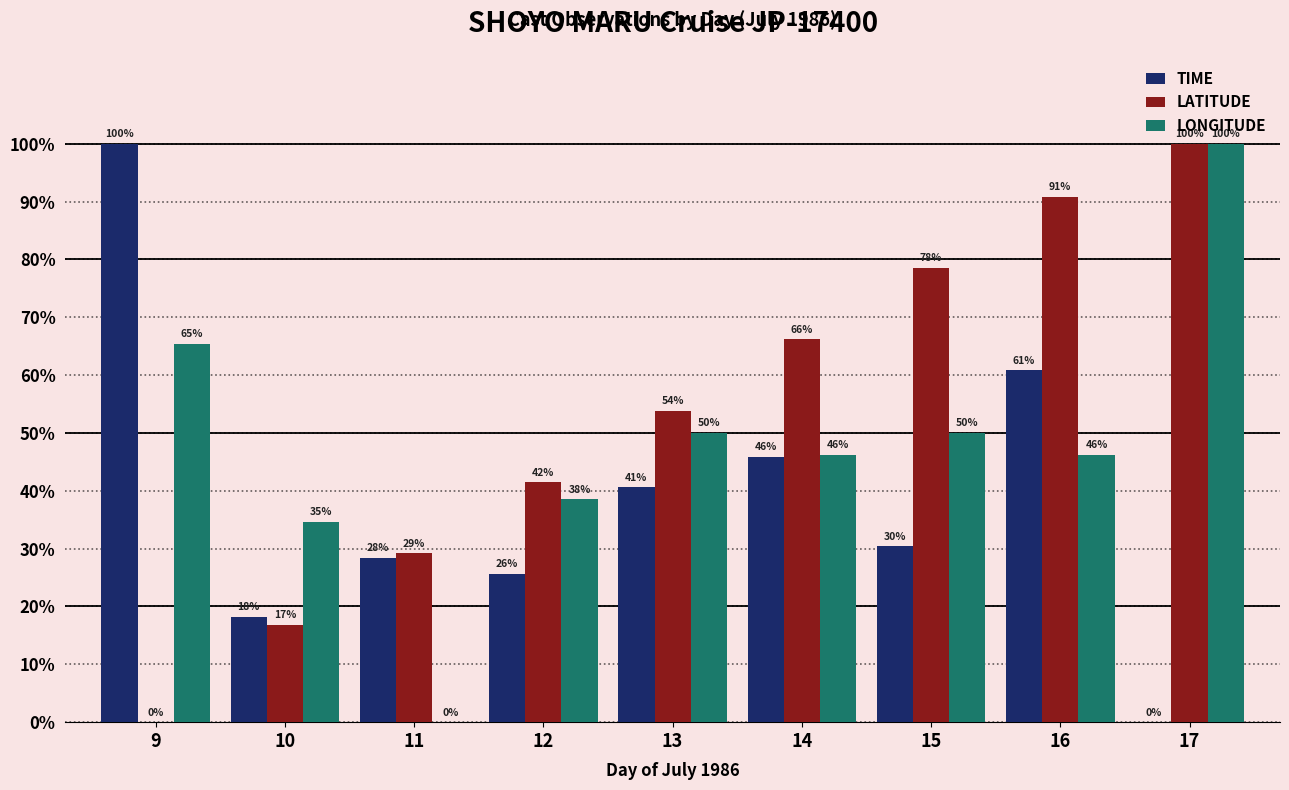

Which series changed the most between 13 and 17?

LONGITUDE